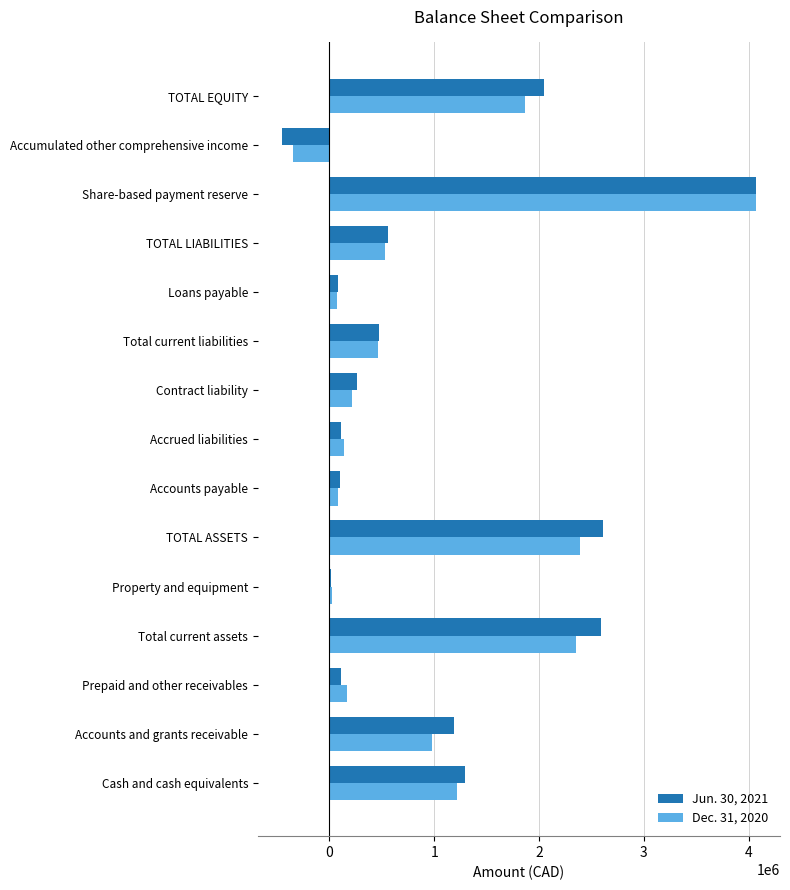

True or false: Dec. 31, 2020 has a value of 2396035 at TOTAL ASSETS.

True